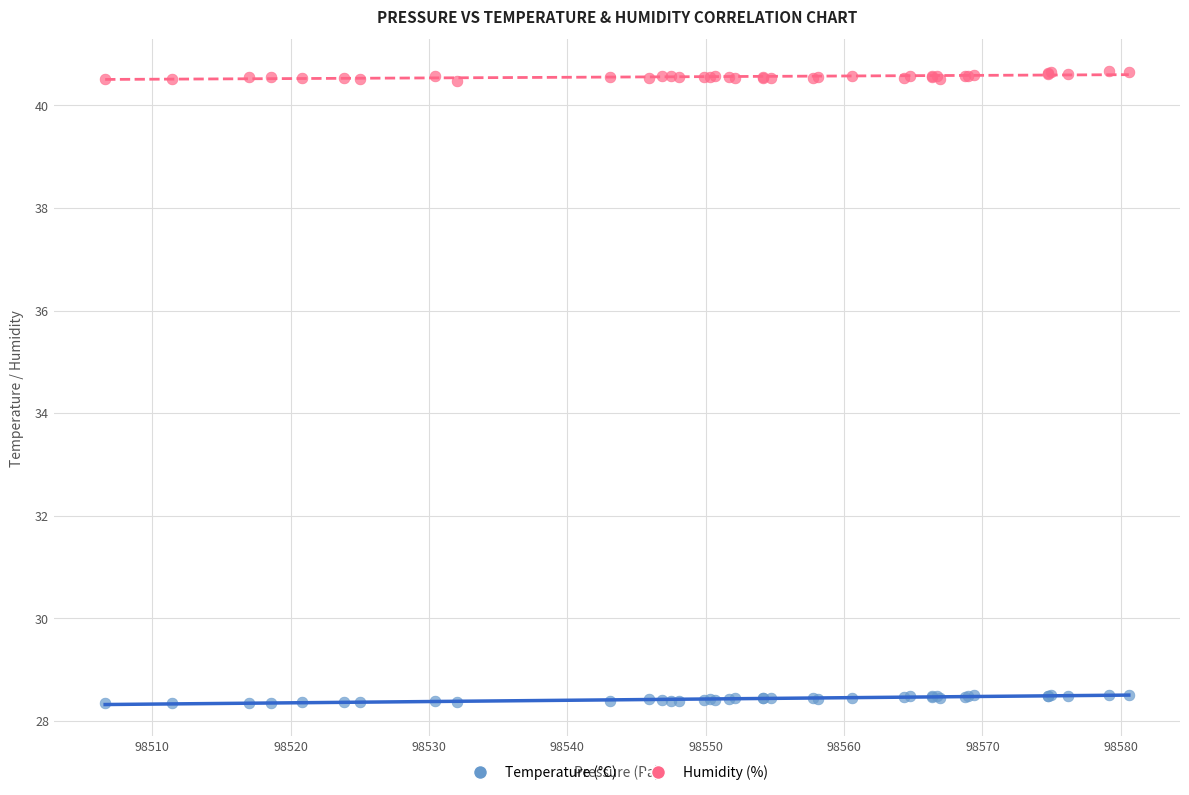

Which series contains the highest Y value?

Humidity (%)